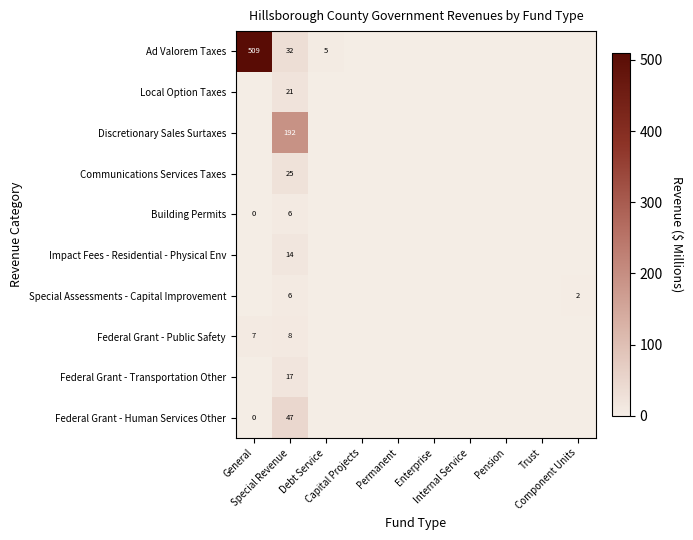

Which category has the highest value in the Federal Grant - Transportation Other series?

Special Revenue